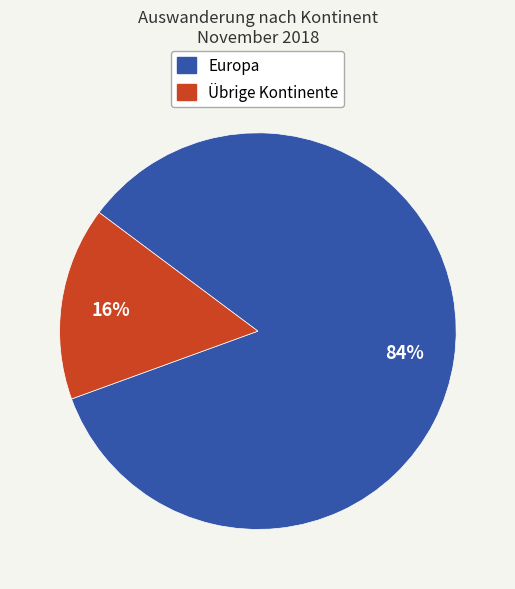

To the nearest percent, what is the average slice percentage?

50%